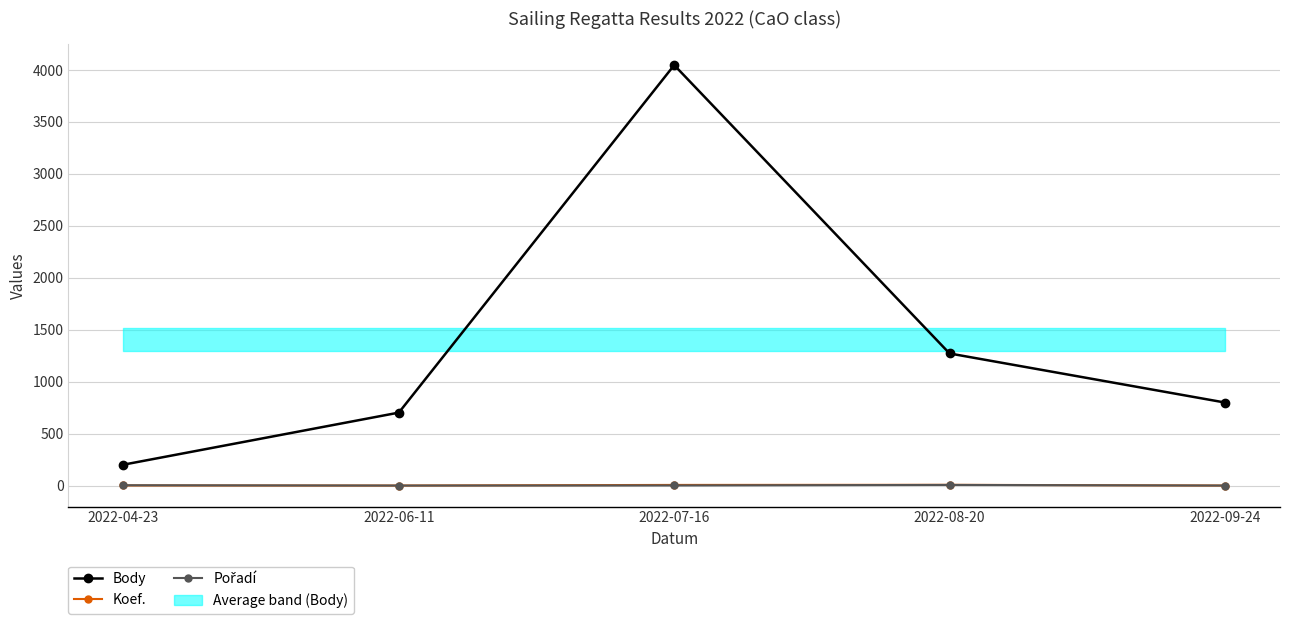

Which series has the widest spread of values?

Body